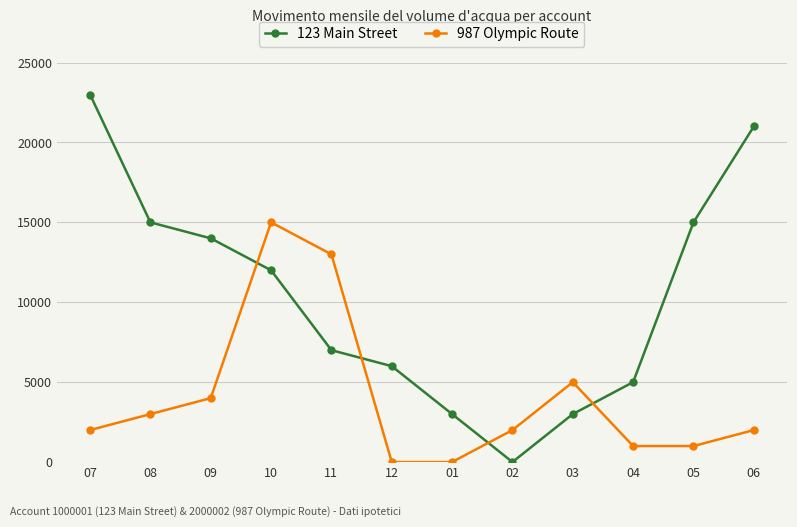

At 06, list the series in order from smallest to largest.

987 Olympic Route, 123 Main Street